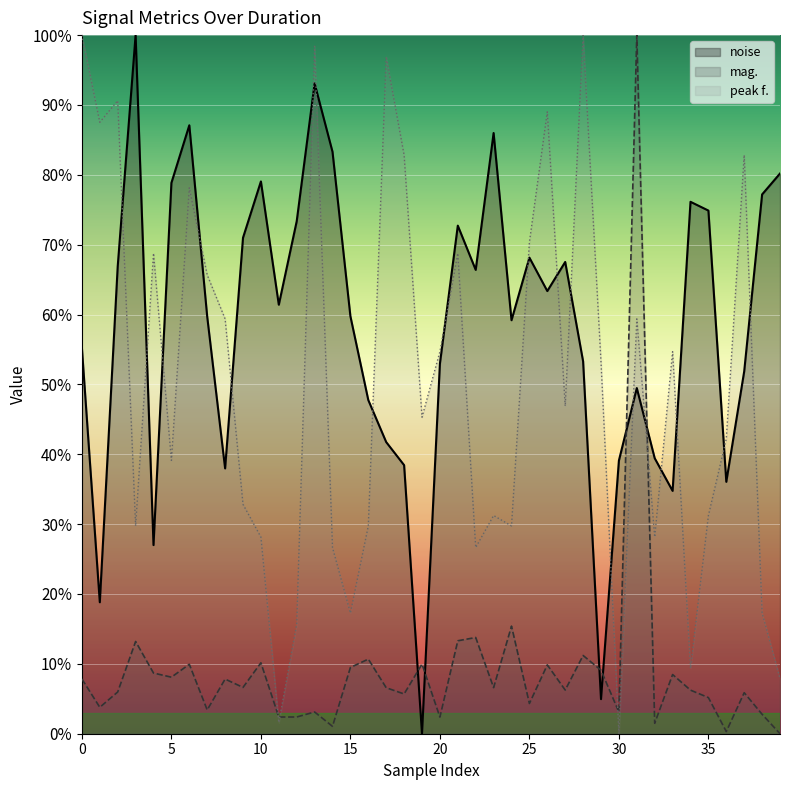

Is it true that noise equals 6.8 at 29?

False